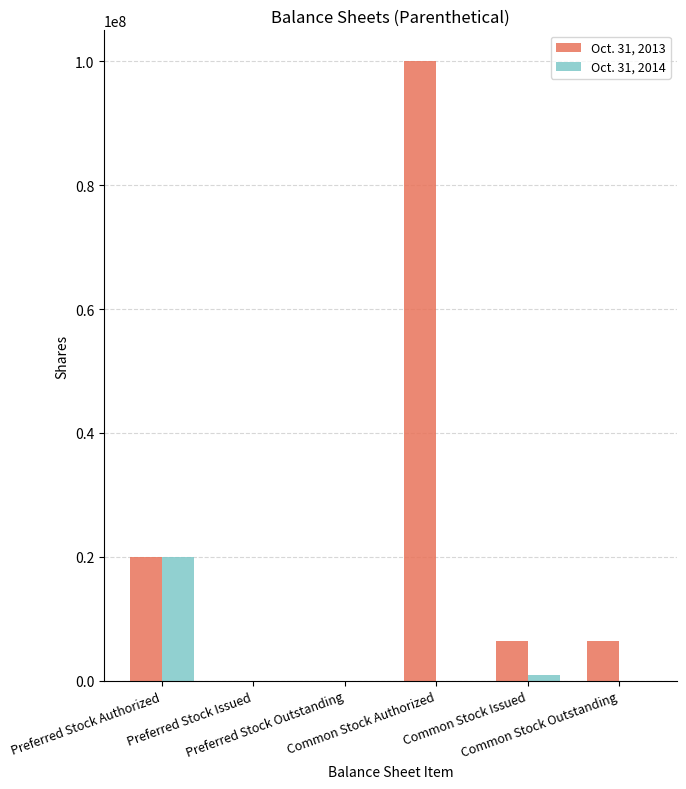

What is the greatest value displayed?

100000000